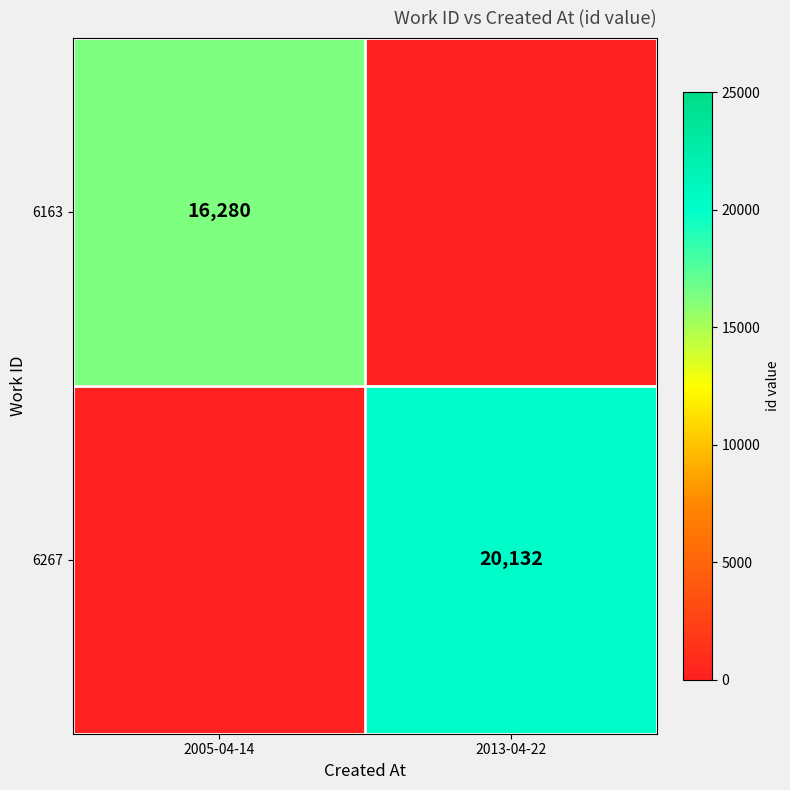

Is it true that 6267 equals 20132 at 2013-04-22?

True